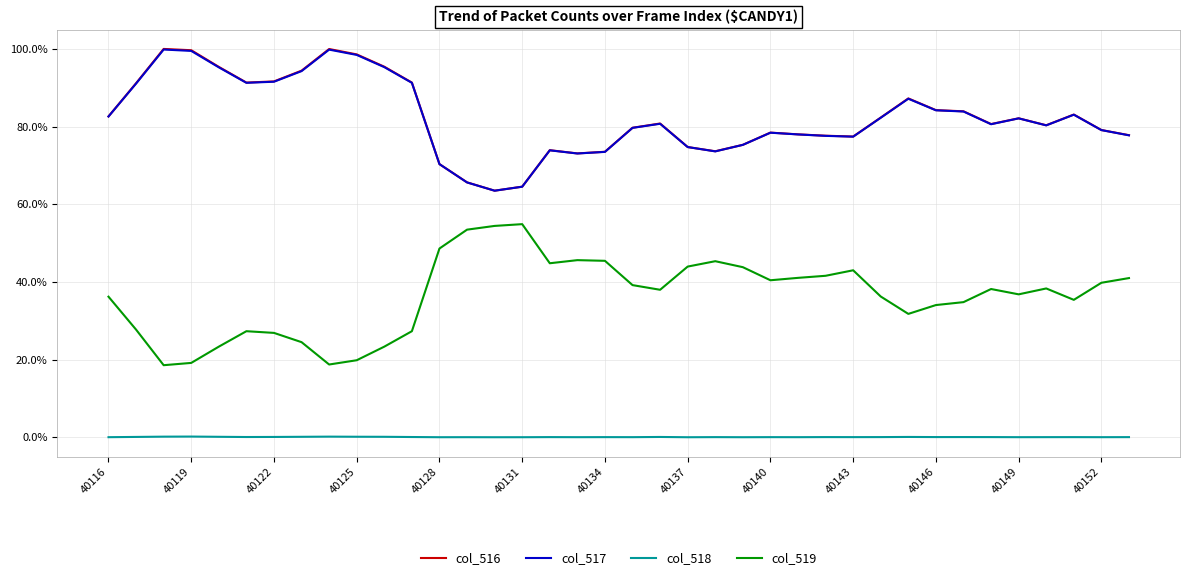

True or false: col_519 and col_518 intersect in this chart.

False